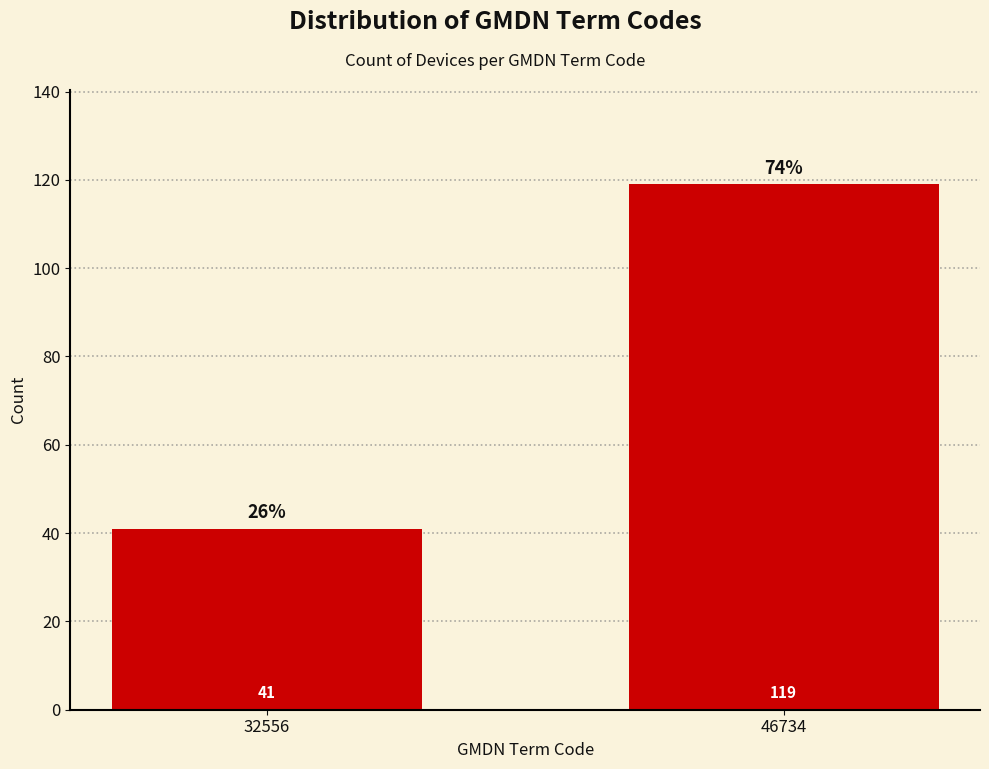

Reading left to right, transcribe all the data shown in this chart.

41	119